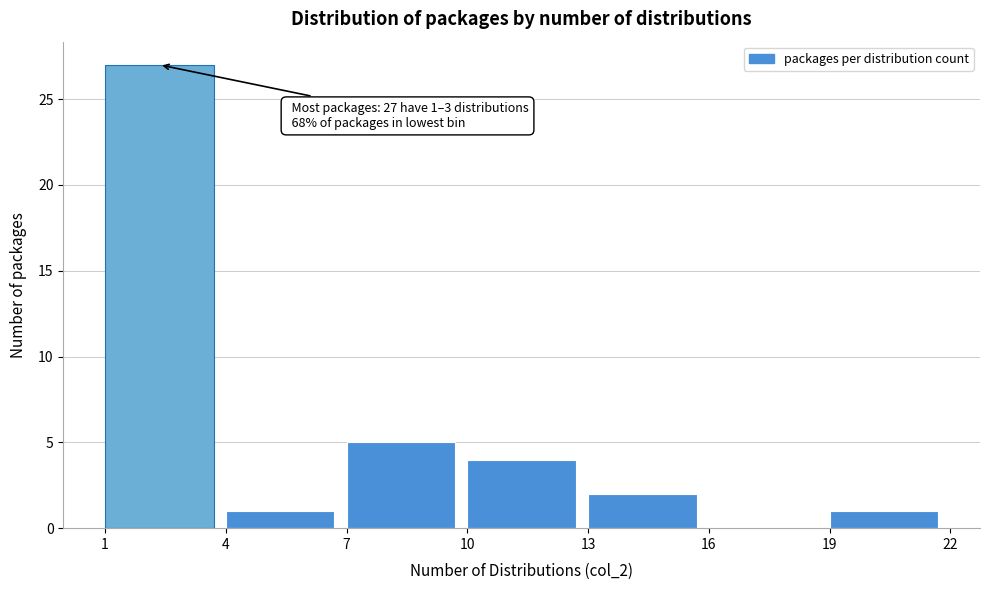

Which range on the x-axis has the tallest bar?

1 to 4